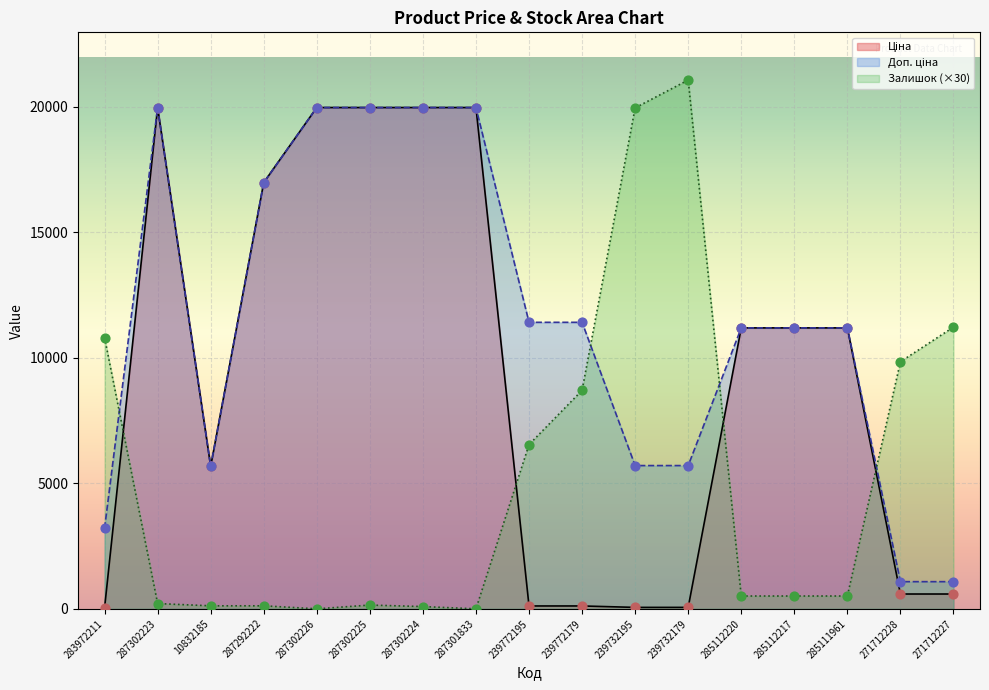

At how many categories does at least one series exceed 10616?

15